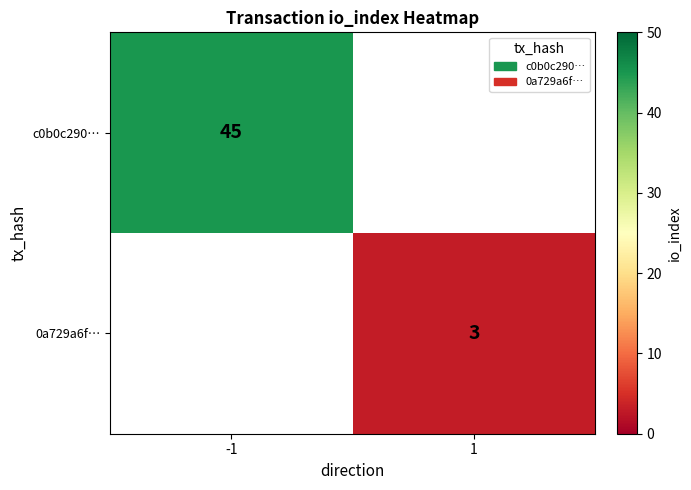

The value of c0b0c290… at -1 is 45. True or false?

True